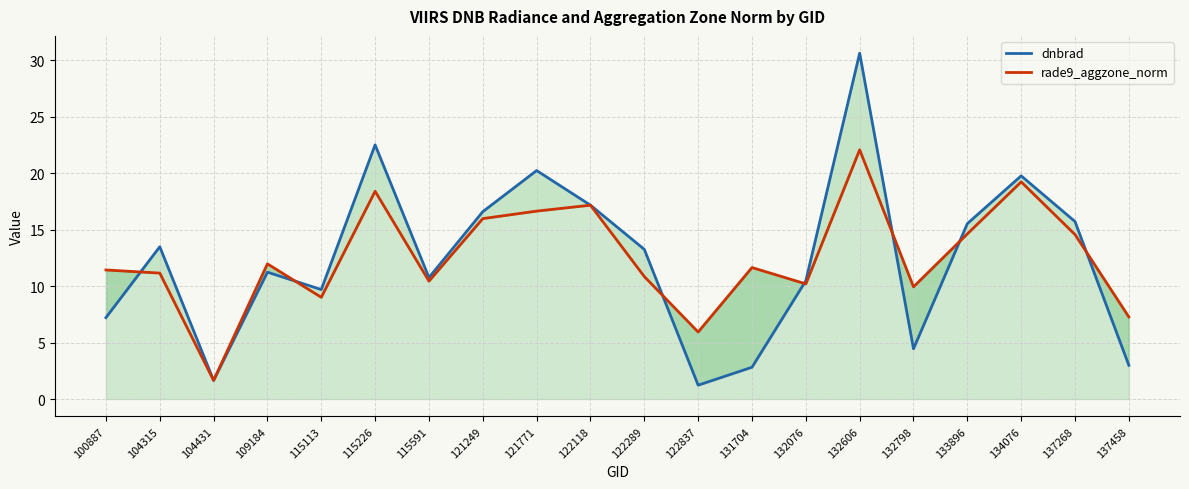

What is the sum of the rade9_aggzone_norm values at 104315 and 131704?

22.8